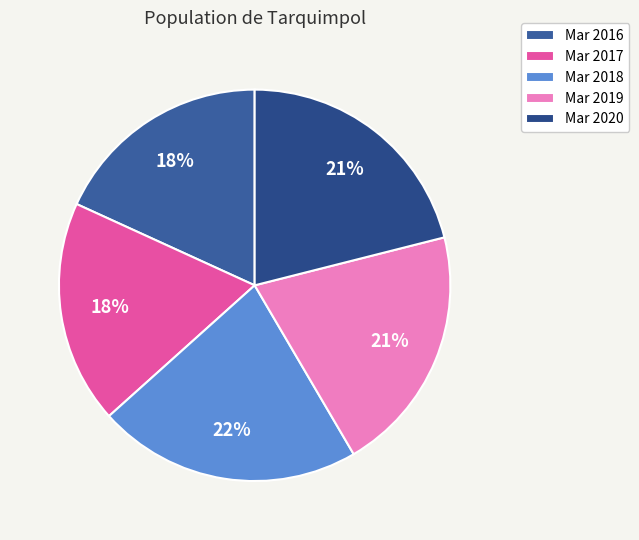

Count the number of slices in the pie.

5